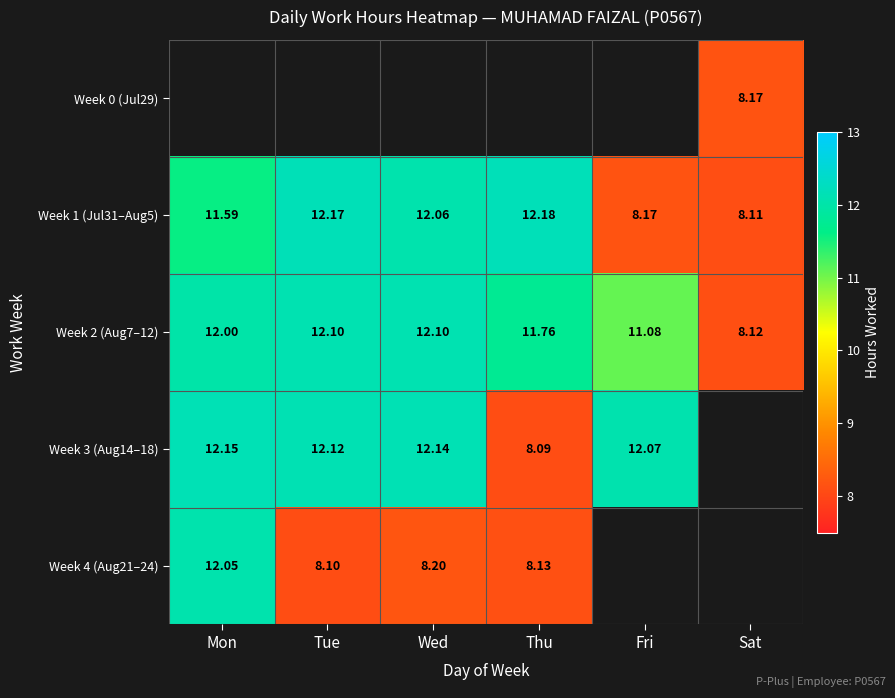

How many data points in Week 1 (Jul31–Aug5) are less than 12?

3